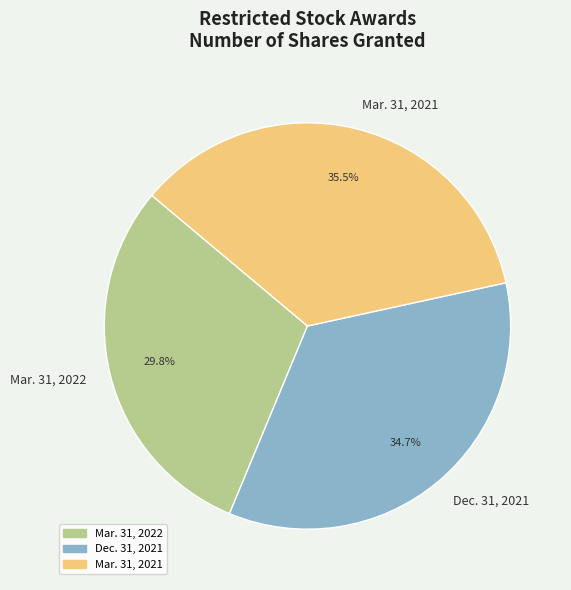

Which category has the smallest portion of the pie?

Mar. 31, 2022